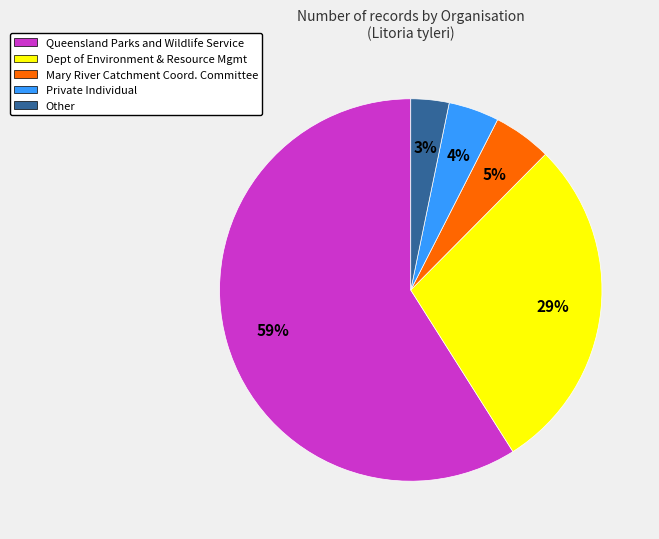

Is the sum of Queensland Parks and Wildlife Service and Other greater than half?

Yes